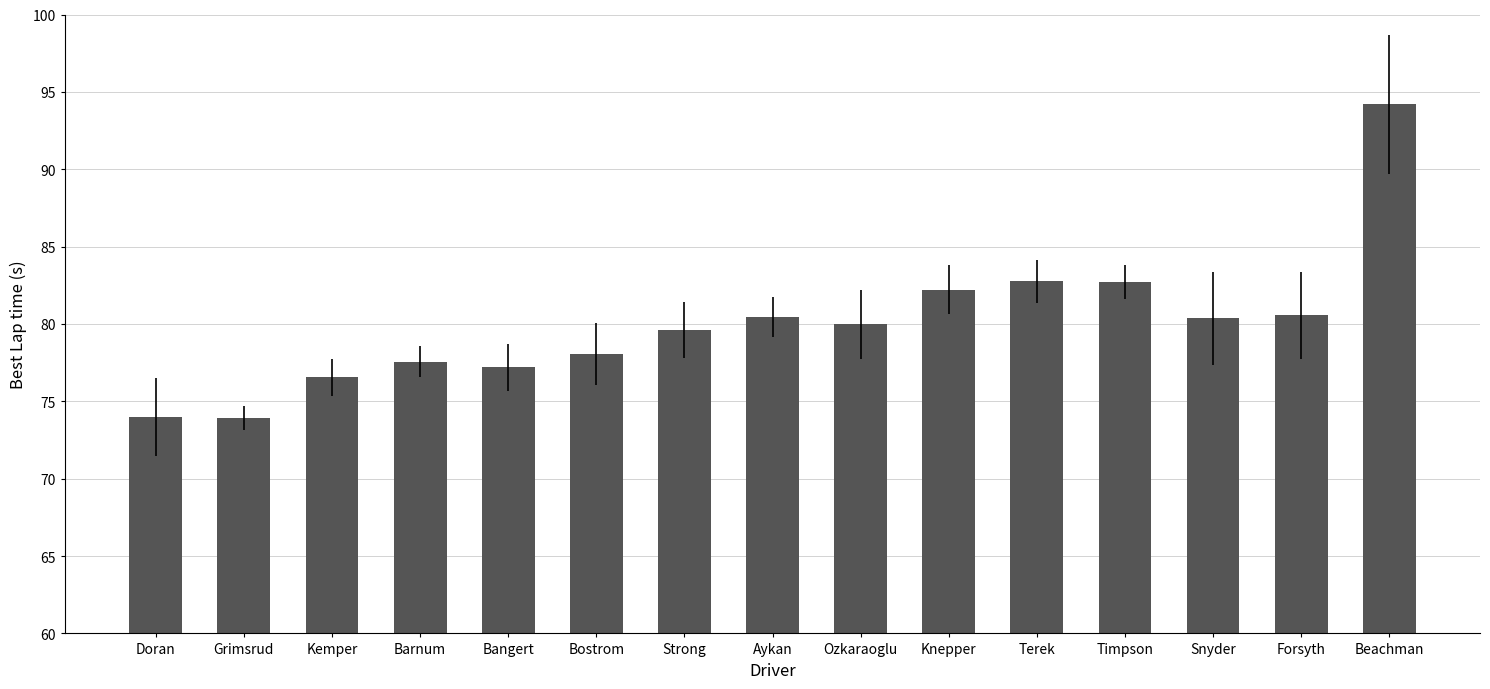

What is the change in value from Aykan to Terek?

+2.3